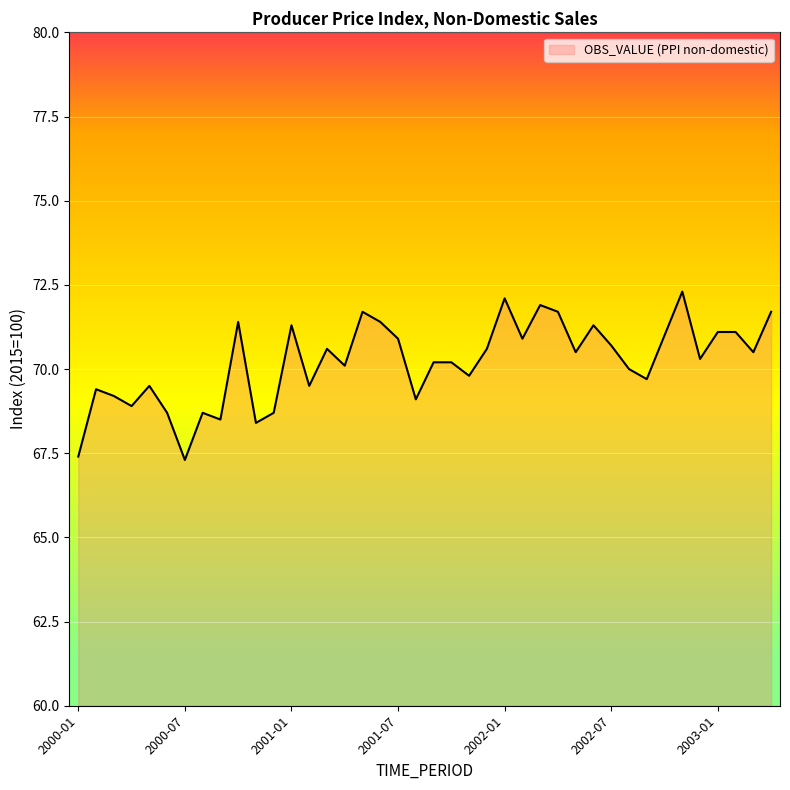

What is the greatest value displayed?

72.3